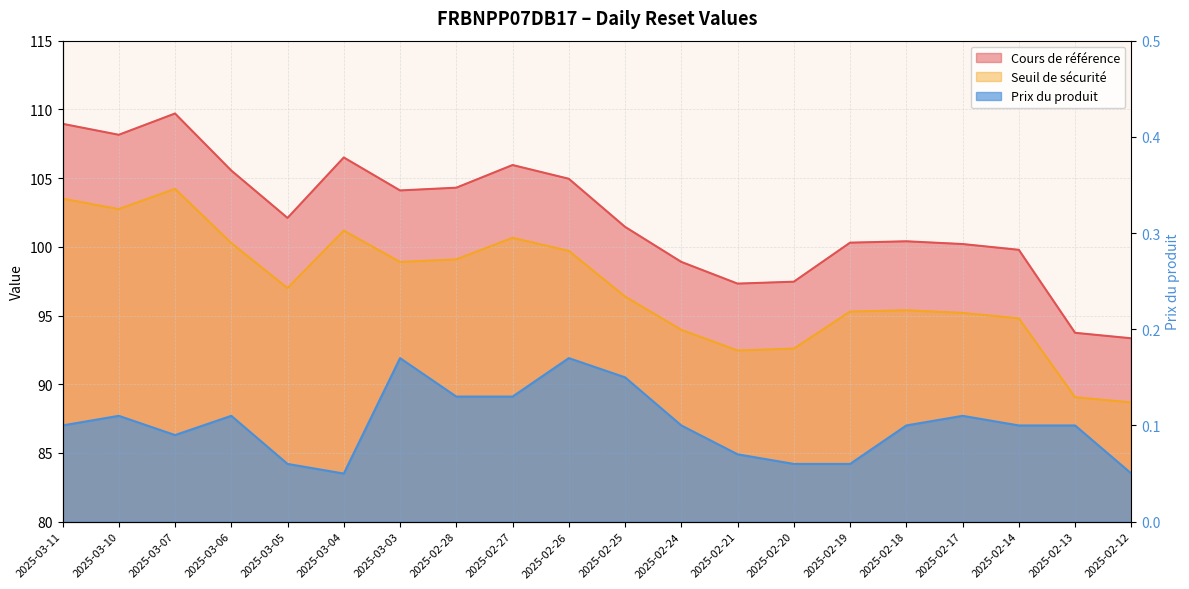

True or false: Seuil de sécurité has more than 0 points higher than both neighbors.

True